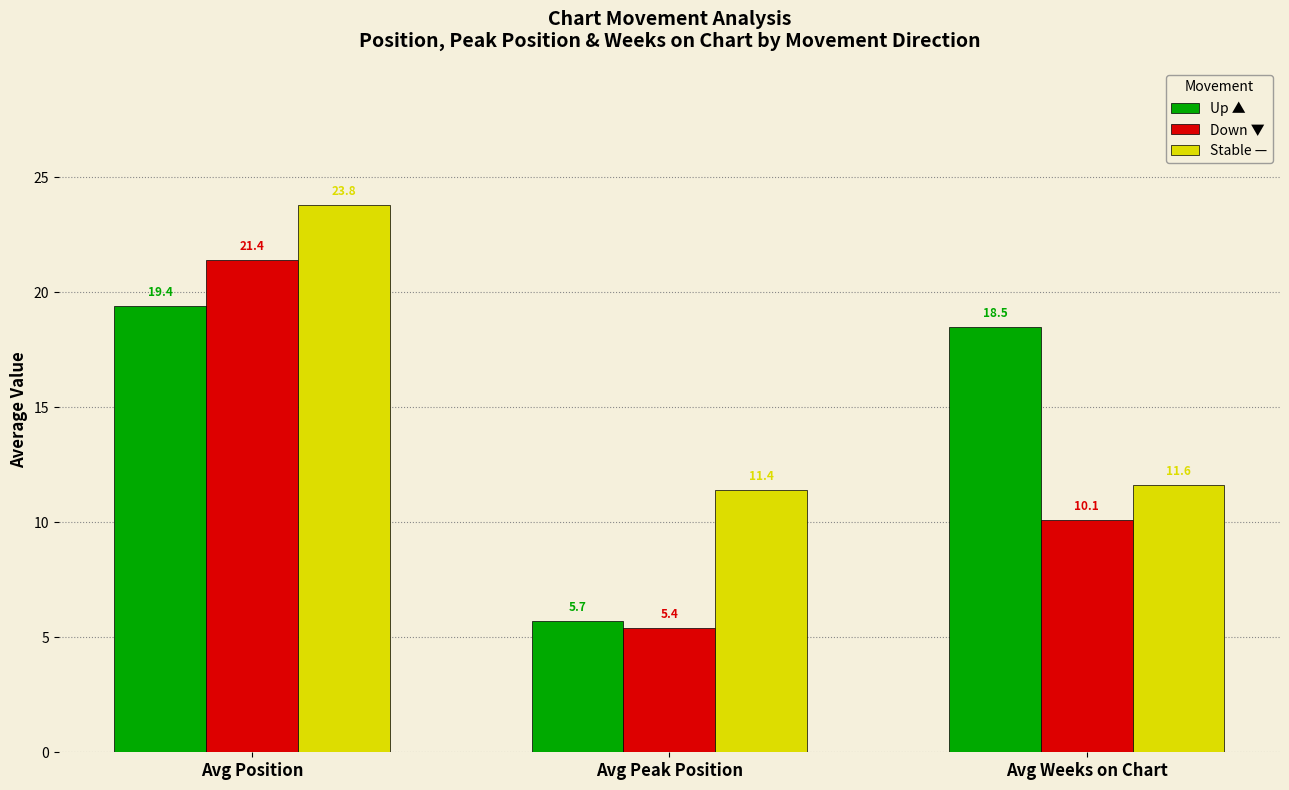

At Avg Position, list the series in order from largest to smallest.

Stable —, Down ▼, Up ▲